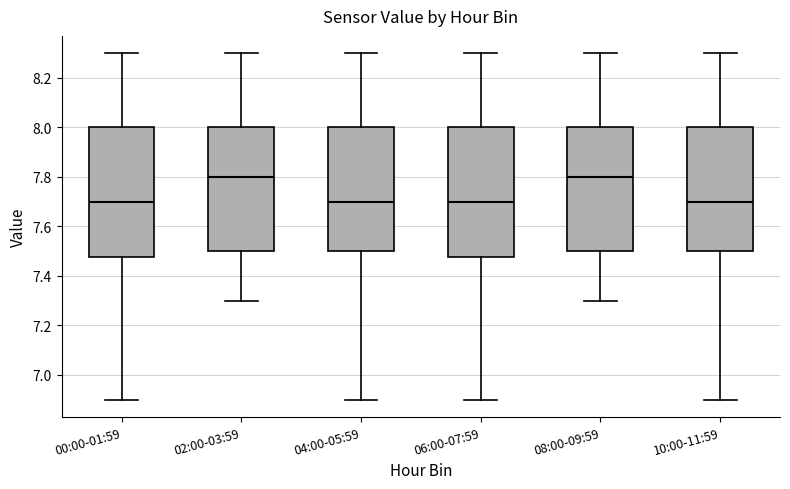

Where does the median line of the box for 02:00-03:59 sit on the y-axis? The values are not printed on the chart, so give them approximately, as read against the axis.

7.80